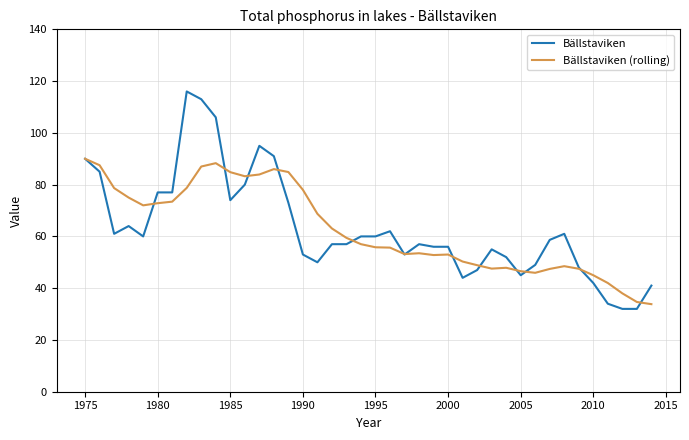

List the series in order of their peak value, lowest first.

Bällstaviken (rolling), Bällstaviken